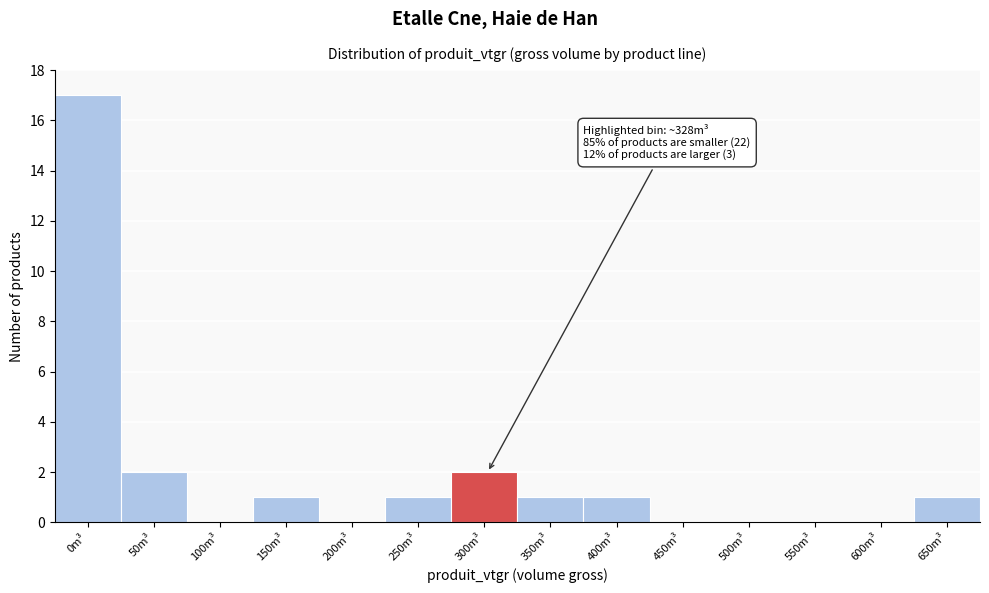

Reading left to right, transcribe all the data shown in this chart.

0m³=17	50m³=2	100m³=0	150m³=1	200m³=0	250m³=1	300m³=2	350m³=1	400m³=1	450m³=0	500m³=0	550m³=0	600m³=0	650m³=1